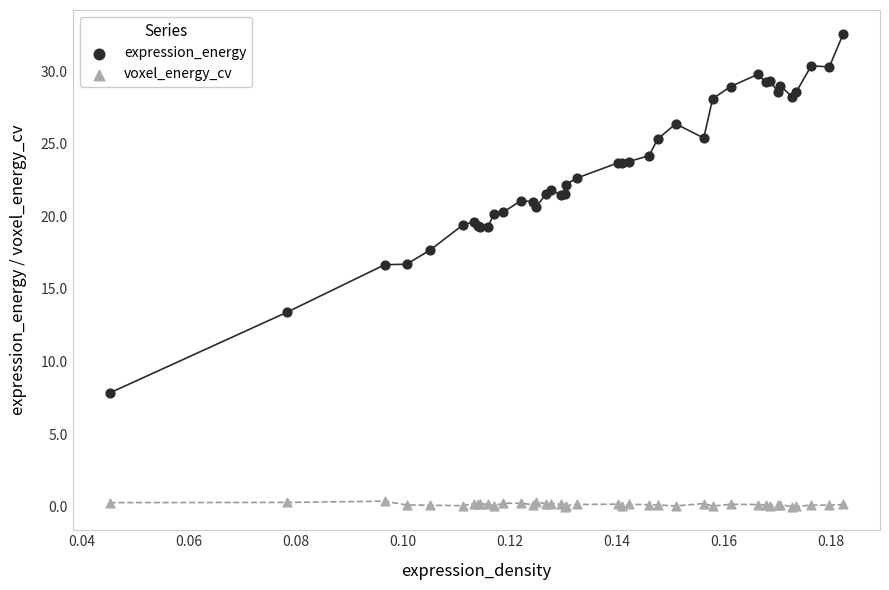

Which series contains the highest Y value?

expression_energy